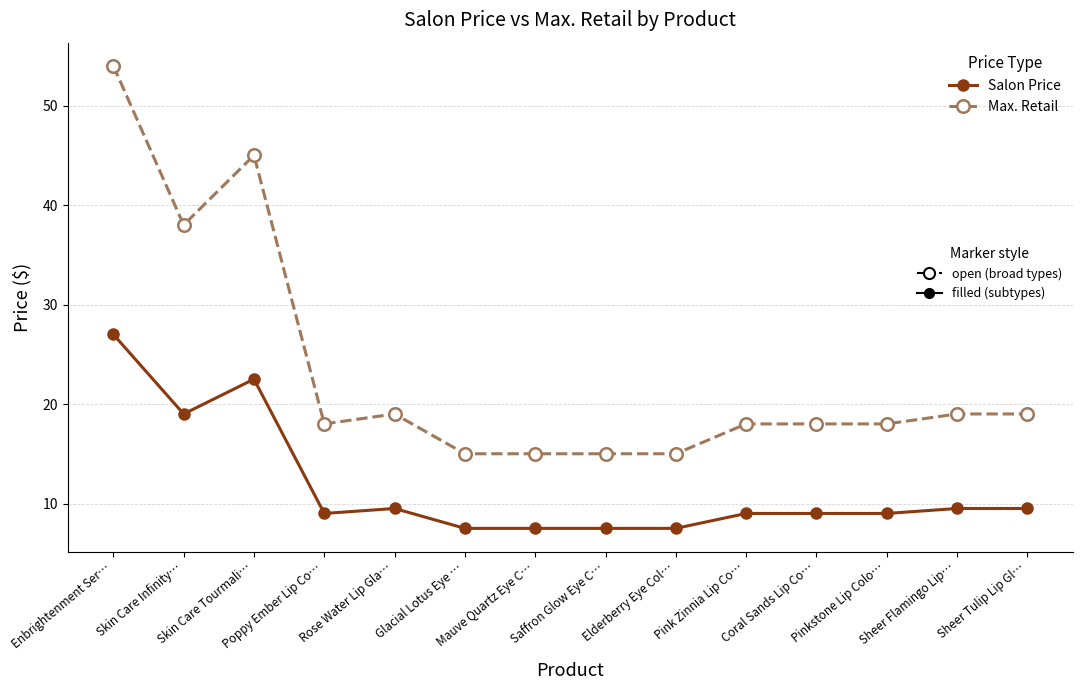

What is the maximum value shown in the chart?

54.0